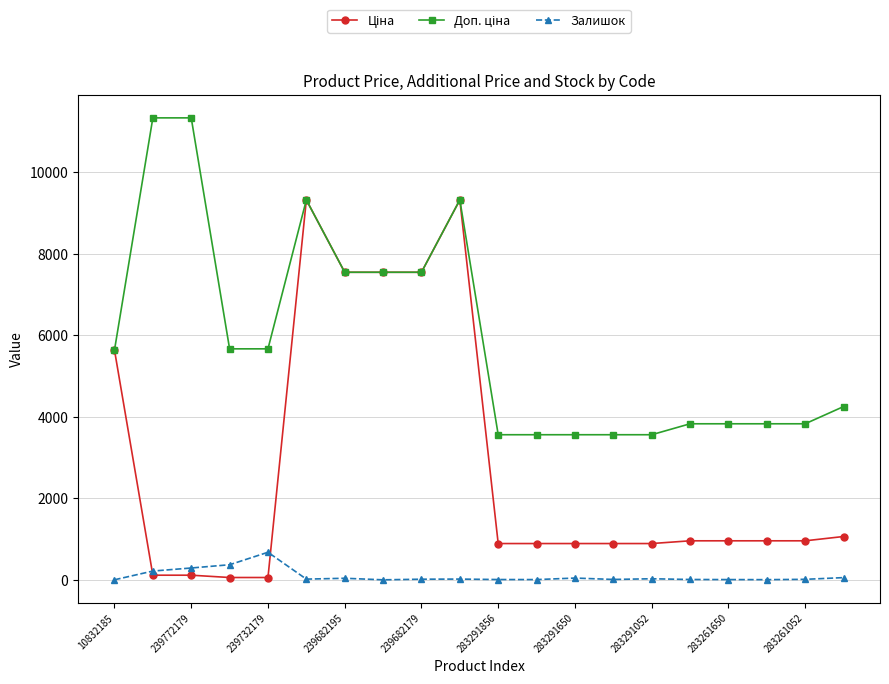

What is the maximum value for Залишок?

676.0